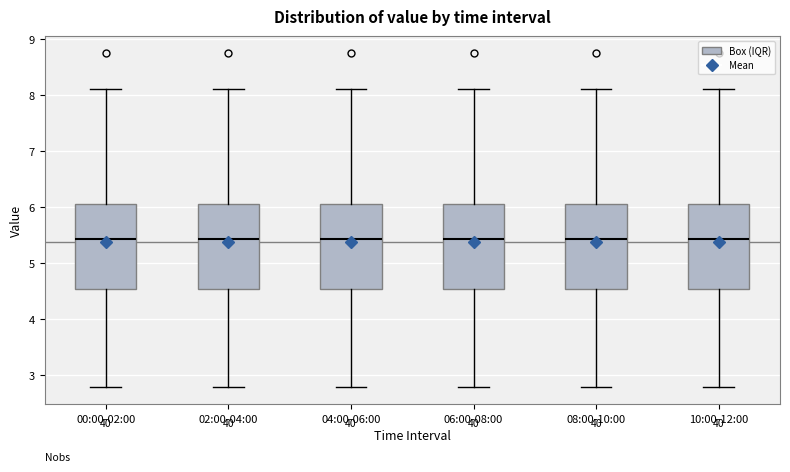

Reading left to right, transcribe this box plot: for each box, give where its median line is, the range the box spans, and where its two whiskers end, as read against the y-axis. The values are not printed on the chart, so give them approximately, as read against the axis.

00:00-02:00: median 5.4, box 4.5 to 6.0, whiskers 2.8 to 8.1
02:00-04:00: median 5.4, box 4.5 to 6.0, whiskers 2.8 to 8.1
04:00-06:00: median 5.4, box 4.5 to 6.0, whiskers 2.8 to 8.1
06:00-08:00: median 5.4, box 4.5 to 6.0, whiskers 2.8 to 8.1
08:00-10:00: median 5.4, box 4.5 to 6.0, whiskers 2.8 to 8.1
10:00-12:00: median 5.4, box 4.5 to 6.0, whiskers 2.8 to 8.1